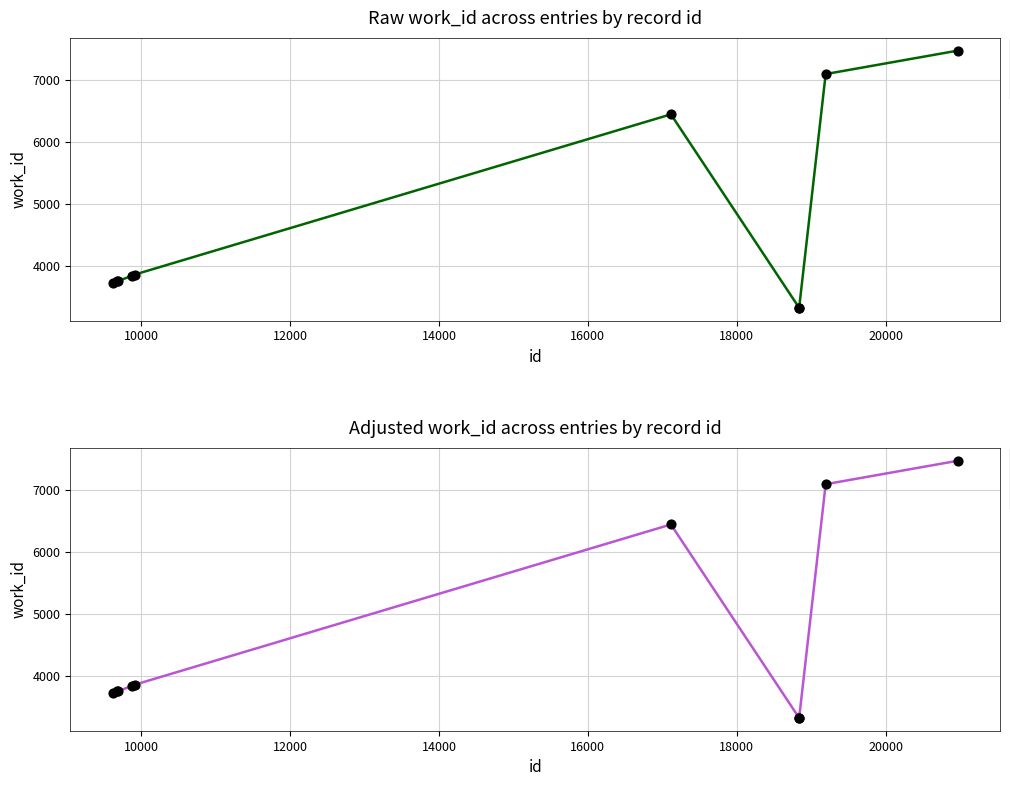

Which has a higher value, 9912 or 9878?

9912